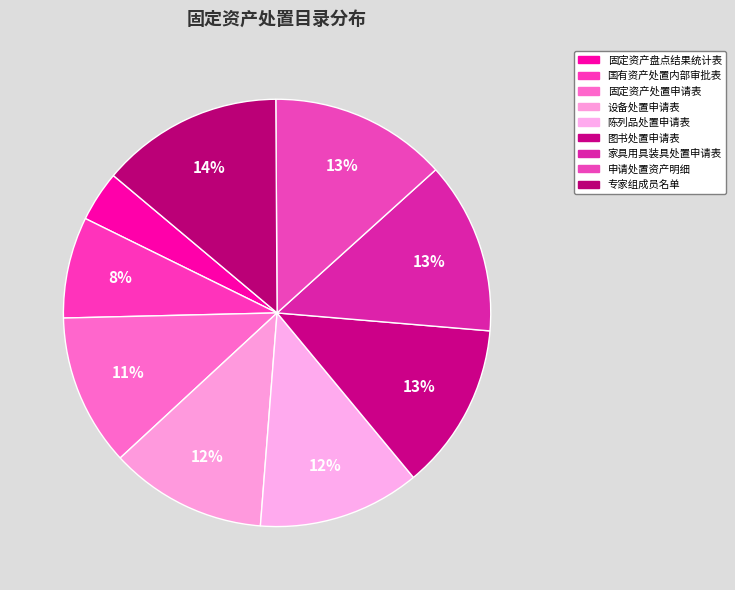

Does any single category account for the majority?

No